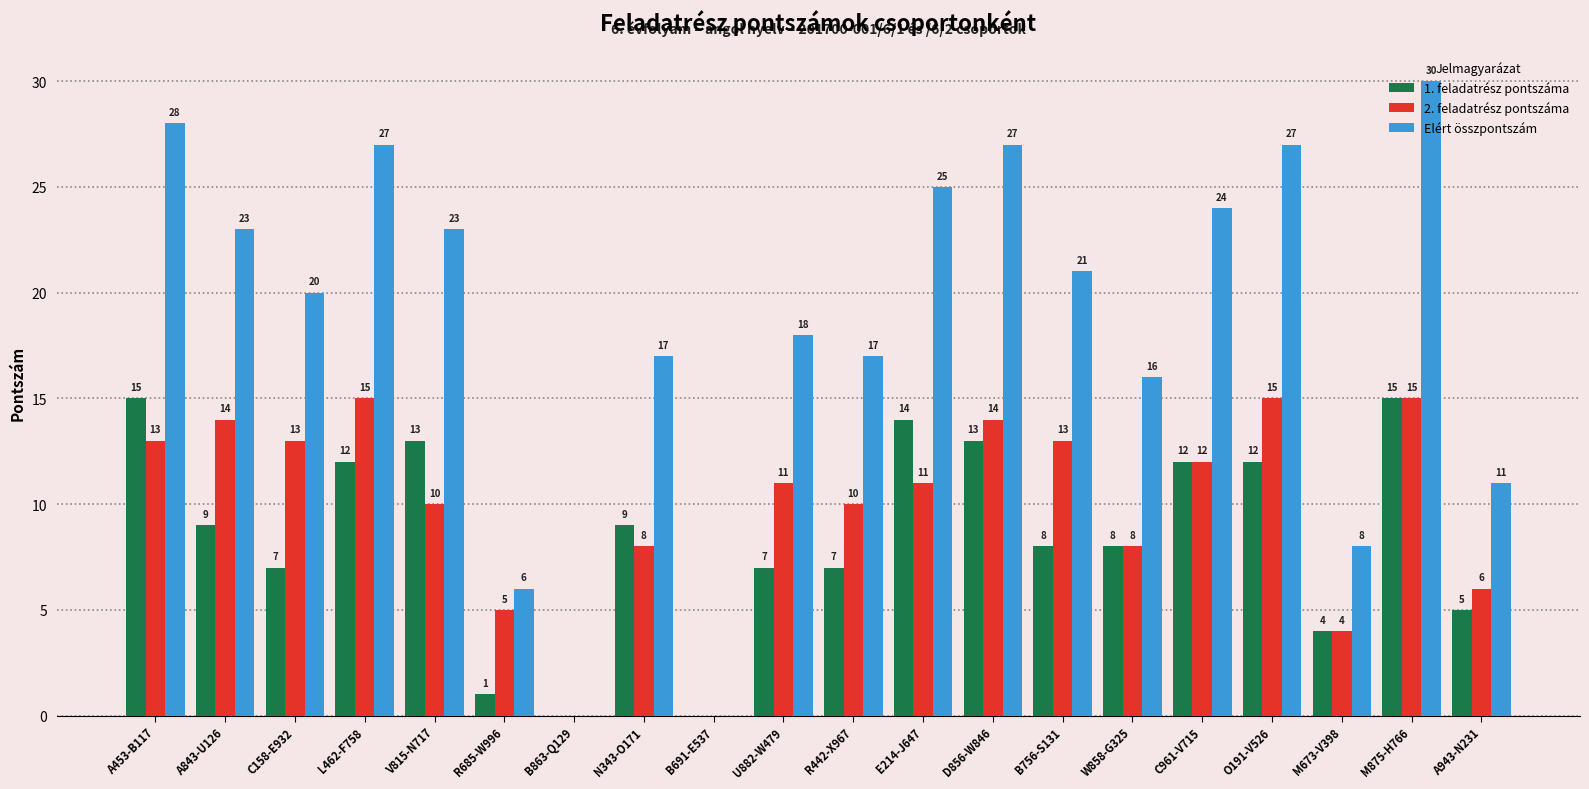

Read the 2. feladatrész pontszáma value at W858-G325.

8